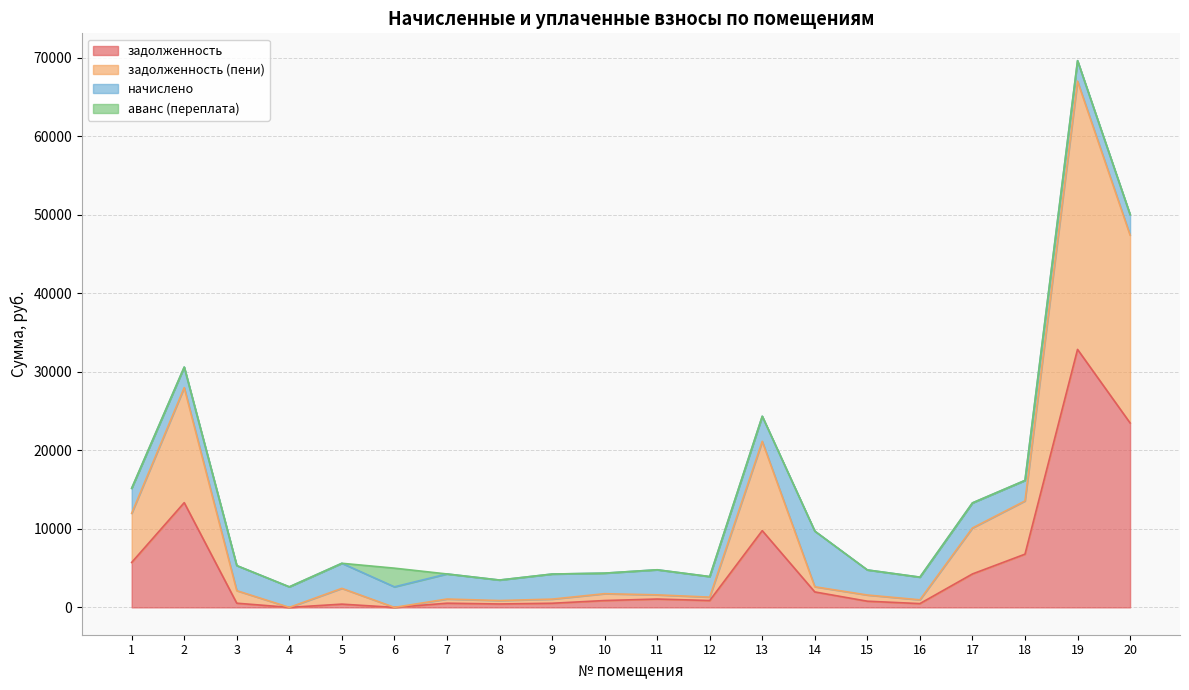

Does the chart display data point markers on the line(s)?

No